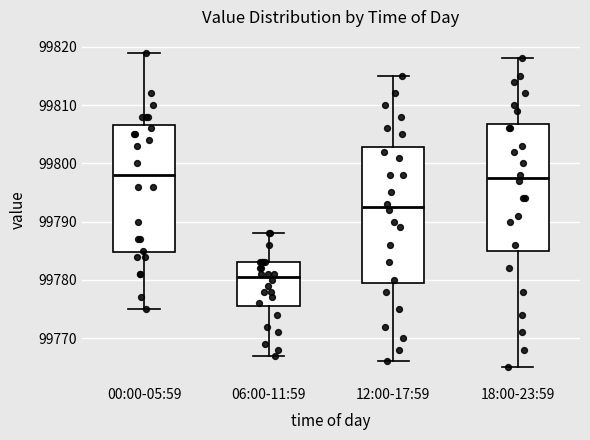

Which box's median line is the lowest?

06:00-11:59